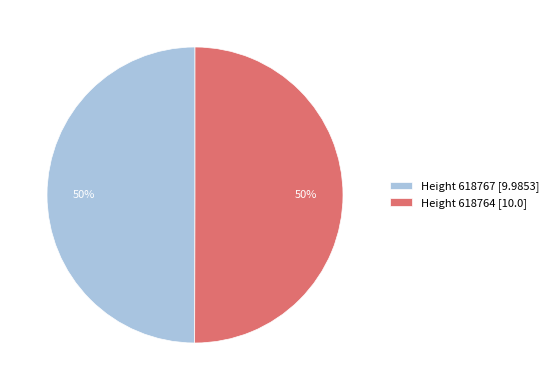

To the nearest percent, what is the average slice percentage?

50%